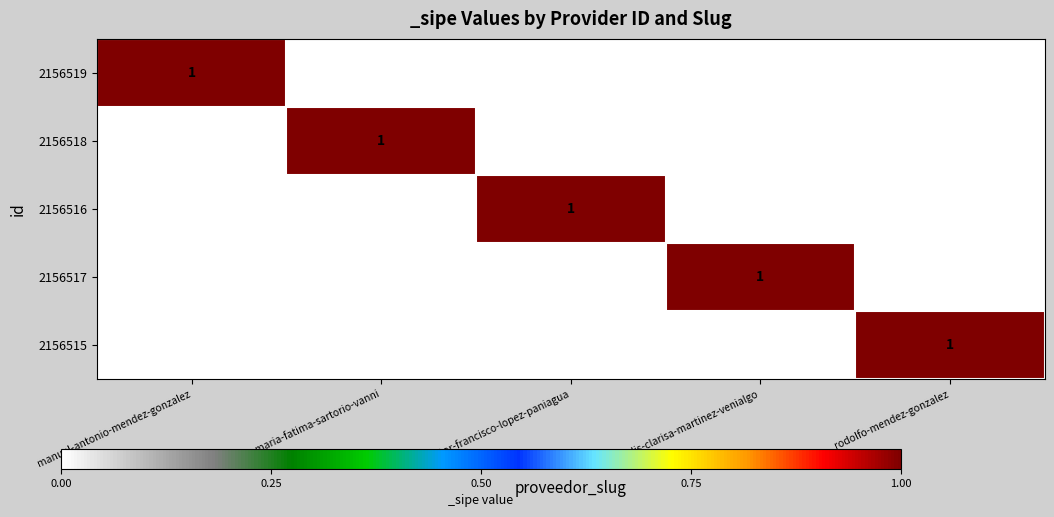

The 2156516 series shows 0 at nestor-francisco-lopez-paniagua. True or false?

False